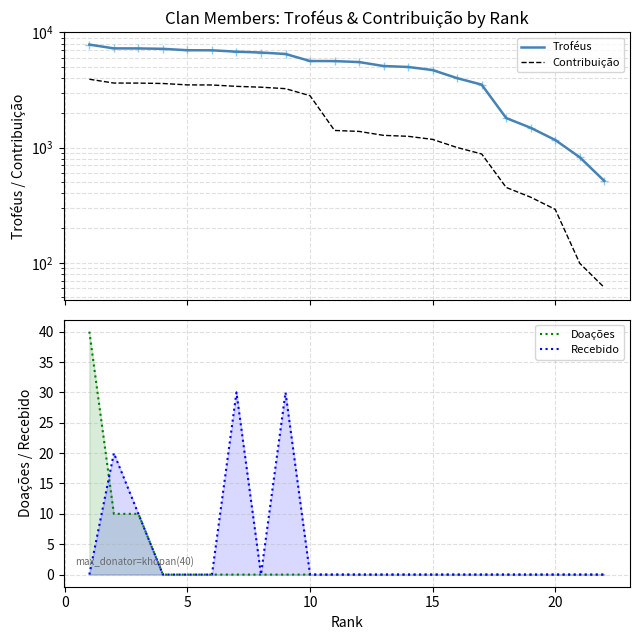

Which series has the largest Y range (max minus min)?

Troféus